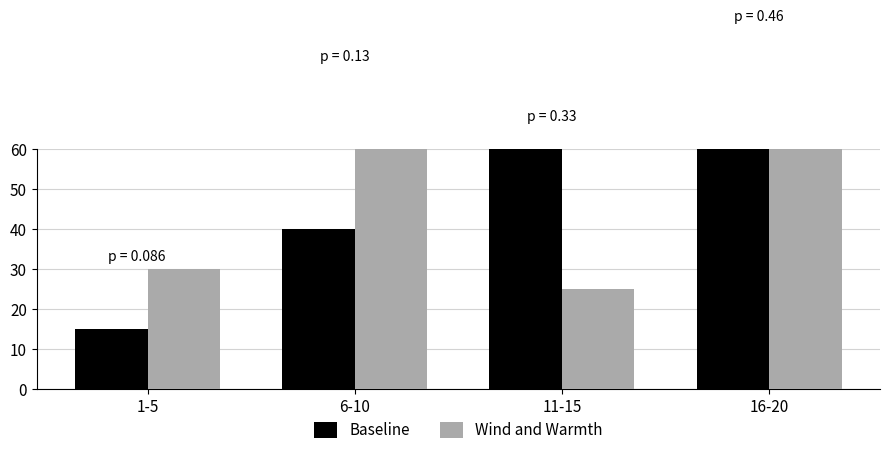

Which has a higher value, 1-5 or 6-10?

6-10